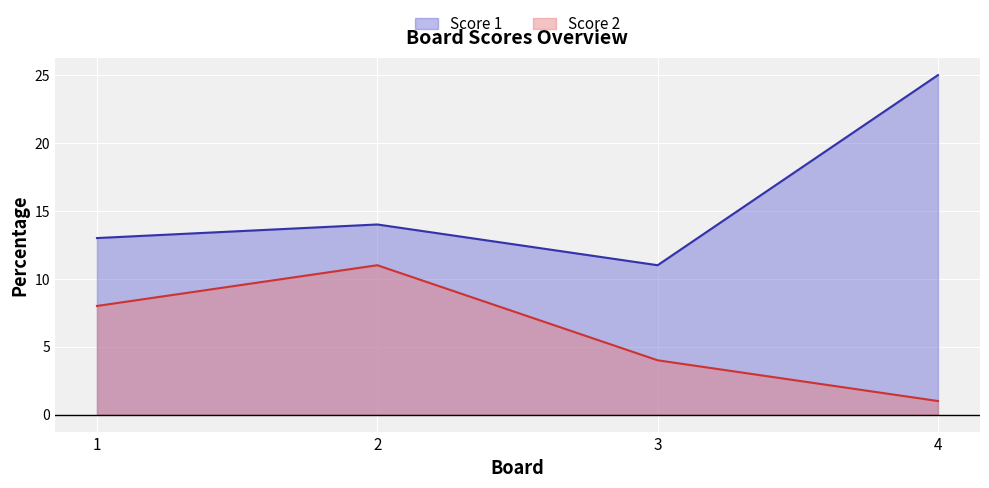

What is the value of the Score 1 point at the 3rd from the left?

11